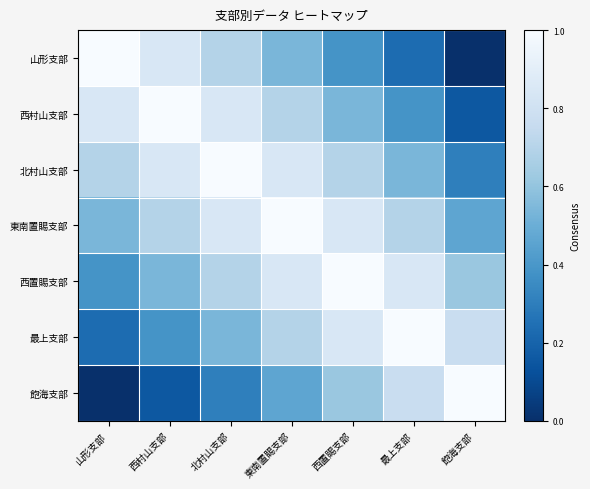

Reading right to left, what are all the values shown in this chart?

山形支部: 飽海支部=0.0	最上支部=0.2	西置賜支部=0.4	東南置賜支部=0.5	北村山支部=0.7	西村山支部=0.8	山形支部=1.0
西村山支部: 飽海支部=0.2	最上支部=0.4	西置賜支部=0.5	東南置賜支部=0.7	北村山支部=0.8	西村山支部=1.0	山形支部=0.8
北村山支部: 飽海支部=0.3	最上支部=0.5	西置賜支部=0.7	東南置賜支部=0.8	北村山支部=1.0	西村山支部=0.8	山形支部=0.7
東南置賜支部: 飽海支部=0.5	最上支部=0.7	西置賜支部=0.8	東南置賜支部=1.0	北村山支部=0.8	西村山支部=0.7	山形支部=0.5
西置賜支部: 飽海支部=0.6	最上支部=0.8	西置賜支部=1.0	東南置賜支部=0.8	北村山支部=0.7	西村山支部=0.5	山形支部=0.4
最上支部: 飽海支部=0.8	最上支部=1.0	西置賜支部=0.8	東南置賜支部=0.7	北村山支部=0.5	西村山支部=0.4	山形支部=0.2
飽海支部: 飽海支部=1.0	最上支部=0.8	西置賜支部=0.6	東南置賜支部=0.5	北村山支部=0.3	西村山支部=0.2	山形支部=0.0